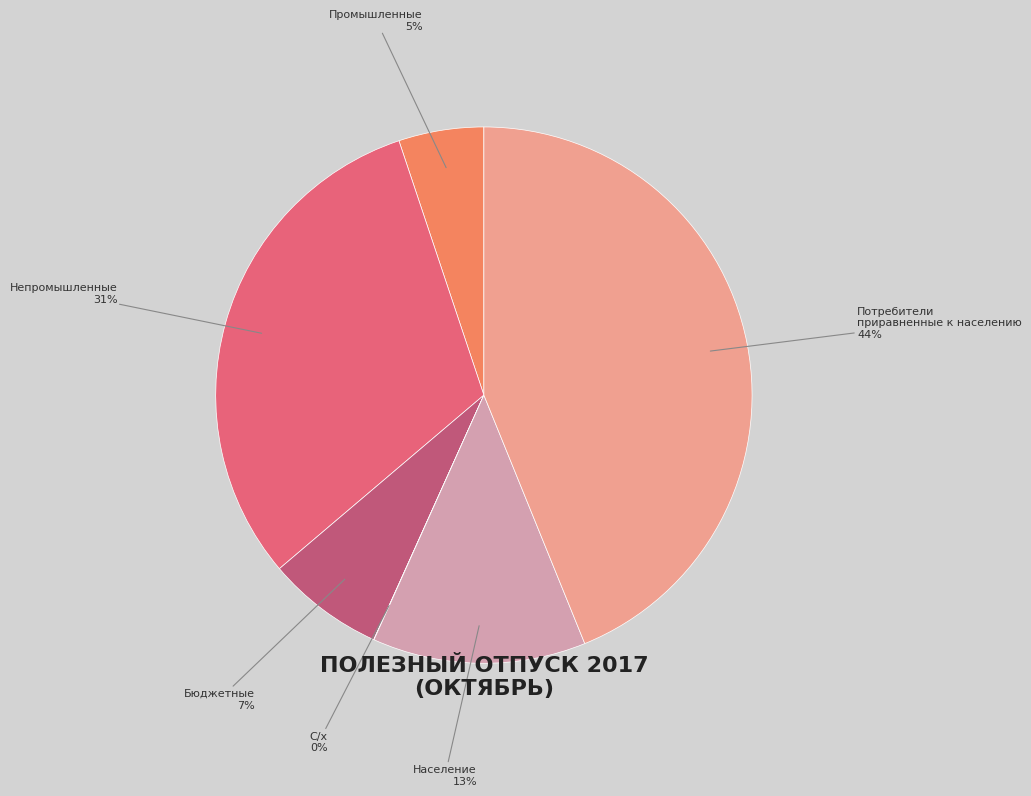

Does any single category account for the majority?

No